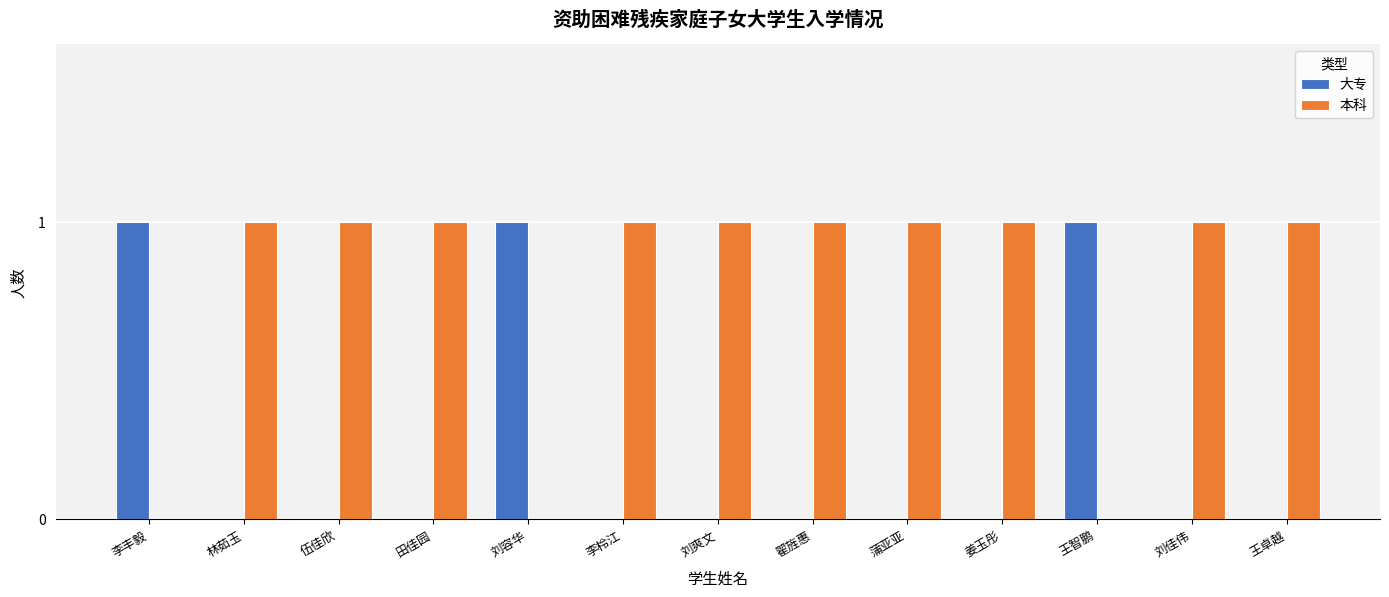

Reading left to right, what are all the values shown in this chart?

大专: 1	0	0	0	1	0	0	0	0	0	1	0	0
本科: 0	1	1	1	0	1	1	1	1	1	0	1	1